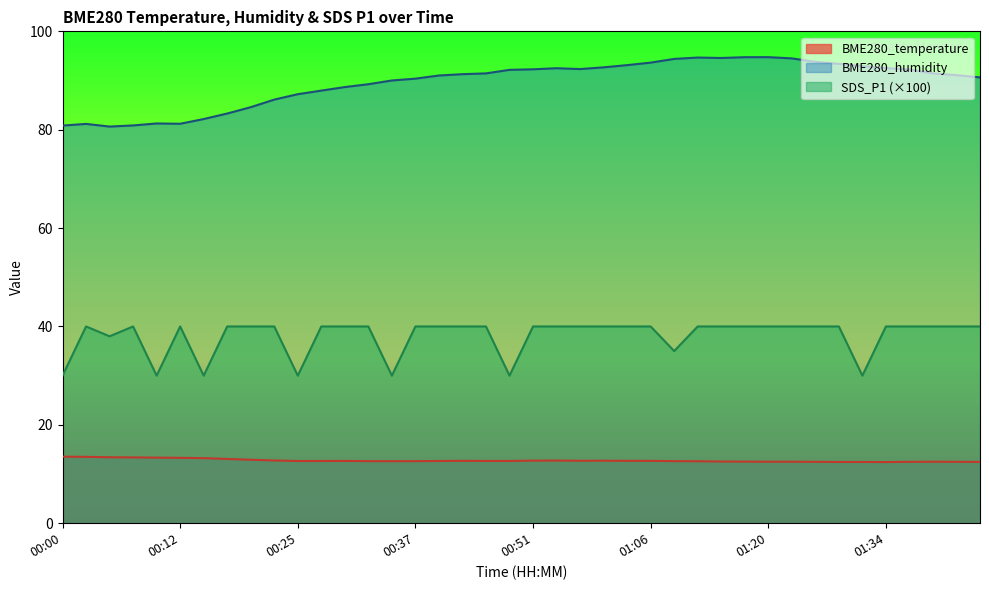

What is the value of the SDS_P1 point at the 7th from the left?

30.0